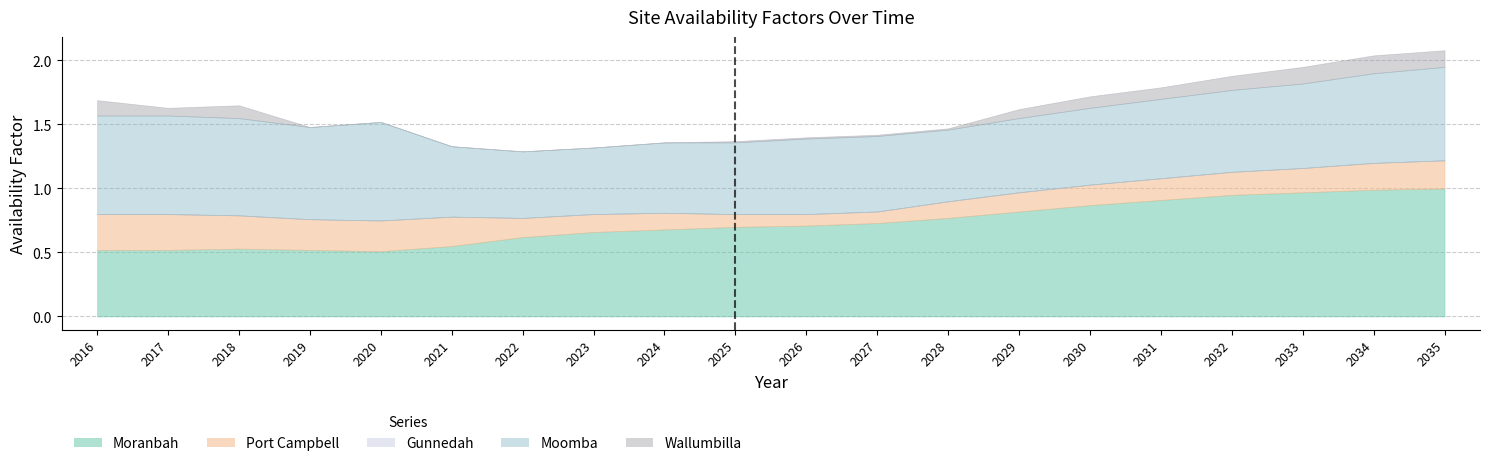

True or false: Moranbah and Port Campbell intersect in this chart.

False